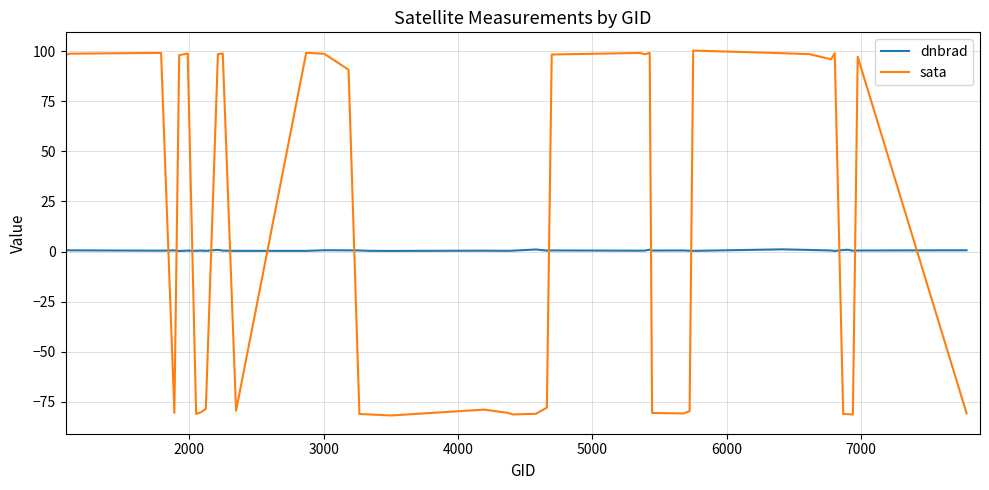

List the series in order of their overall mean, highest first.

sata, dnbrad